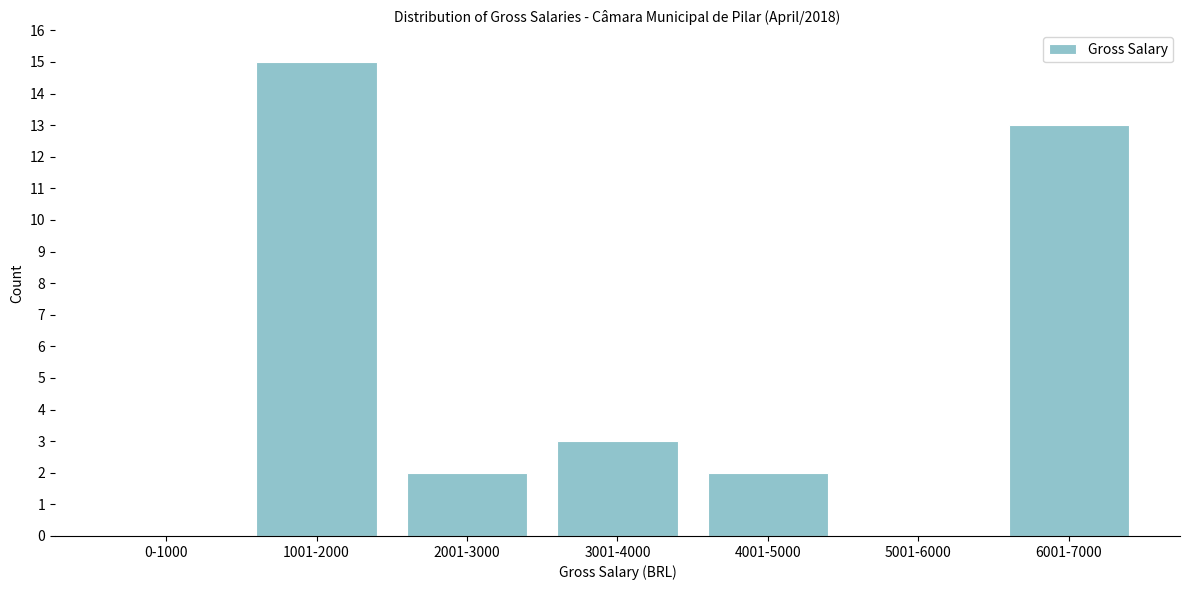

Reading left to right, list all the values displayed in this chart.

0-1000=0	1001-2000=15	2001-3000=2	3001-4000=3	4001-5000=2	5001-6000=0	6001-7000=13